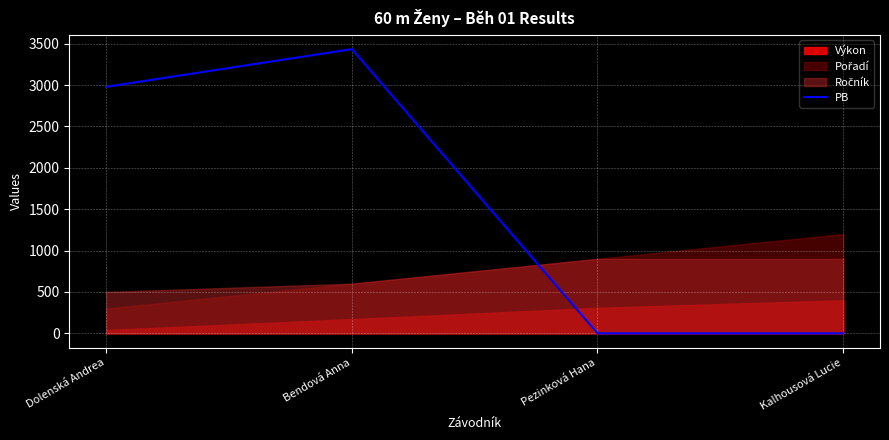

Which category has the lowest value across all series?

Pezinková Hana